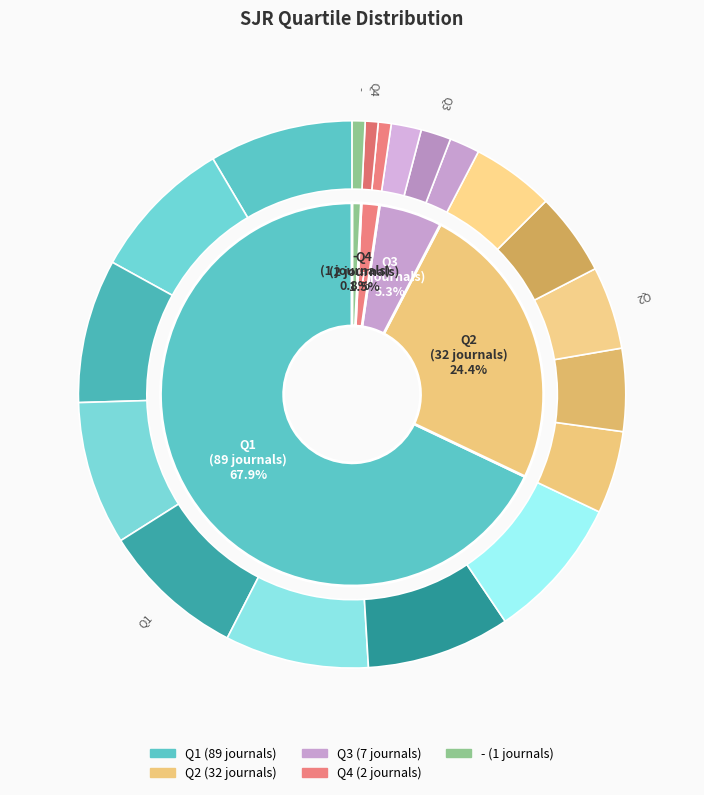

Rank the categories by value from lowest to highest.

-, Q4, Q3, Q2, Q1